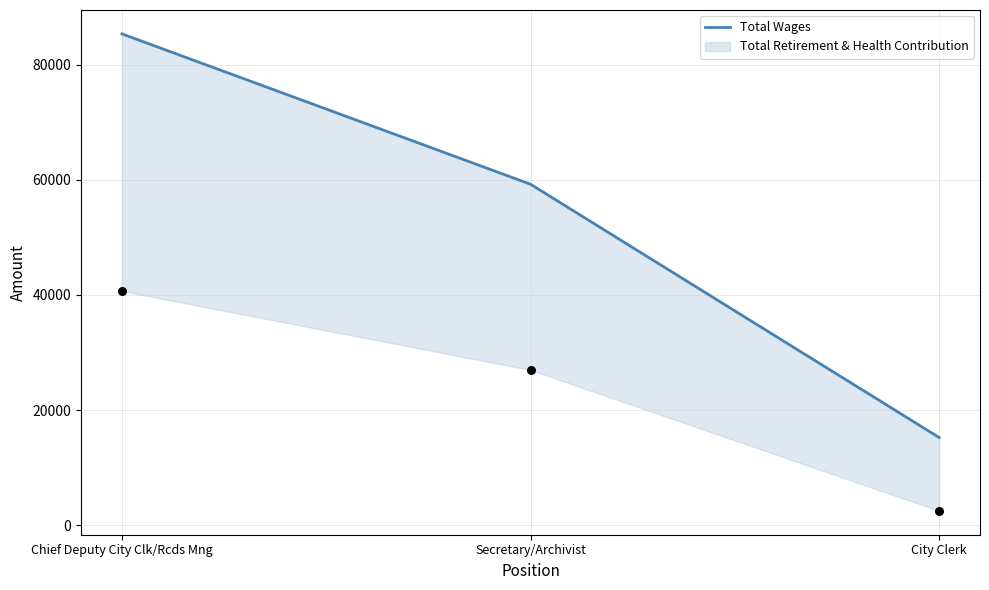

What is the change in value from Chief Deputy City Clk/Rcds Mng to Secretary/Archivist?

-26111